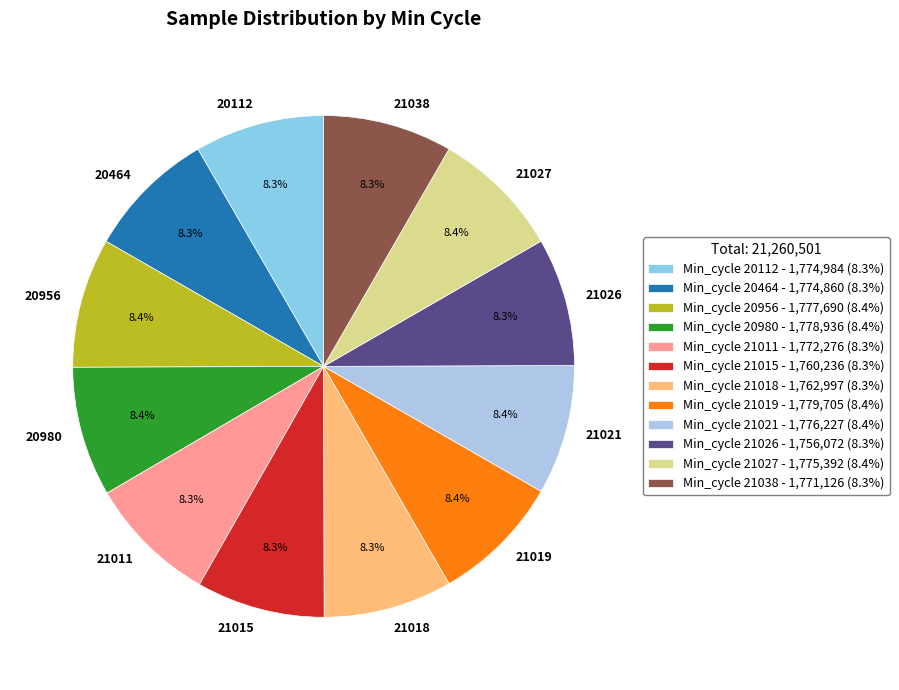

Is there any slice that represents more than half of the pie?

No